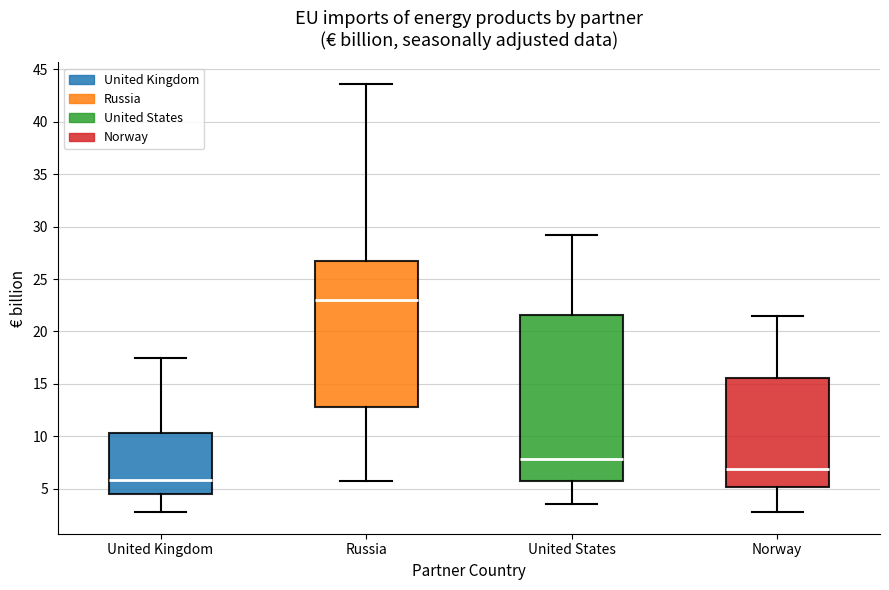

Reading left to right, transcribe this box plot: for each box, give where its median line is, the range the box spans, and where its two whiskers end, as read against the y-axis. The values are not printed on the chart, so give them approximately, as read against the axis.

United Kingdom: median 6.0, box 4.5 to 10.5, whiskers 3.0 to 17.5
Russia: median 23.0, box 13.0 to 26.5, whiskers 5.5 to 43.5
United States: median 8.0, box 5.5 to 21.5, whiskers 3.5 to 29.0
Norway: median 7.0, box 5.0 to 15.5, whiskers 3.0 to 21.5